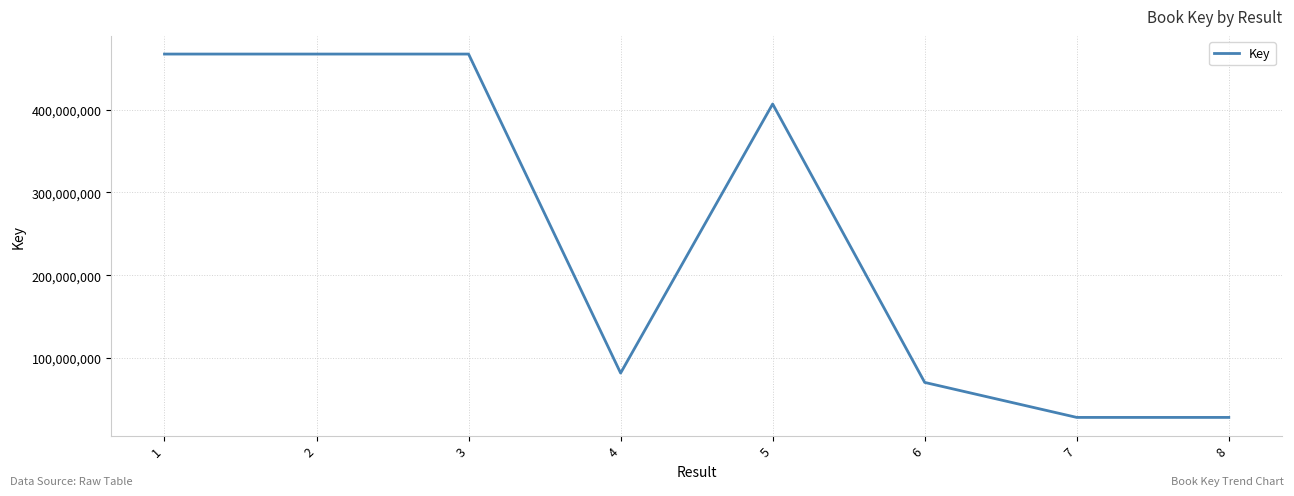

What is the ratio of the value at 4 to the value at 7?

2.9